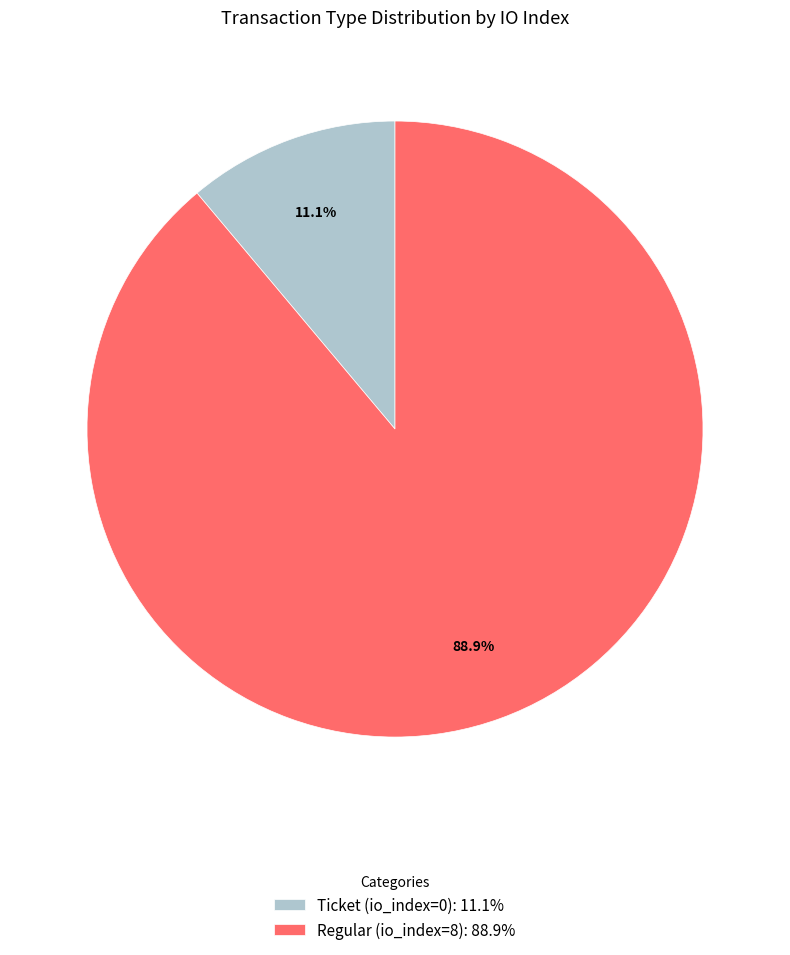

To the nearest percent, what portion does Regular (io_index=8) represent?

89%